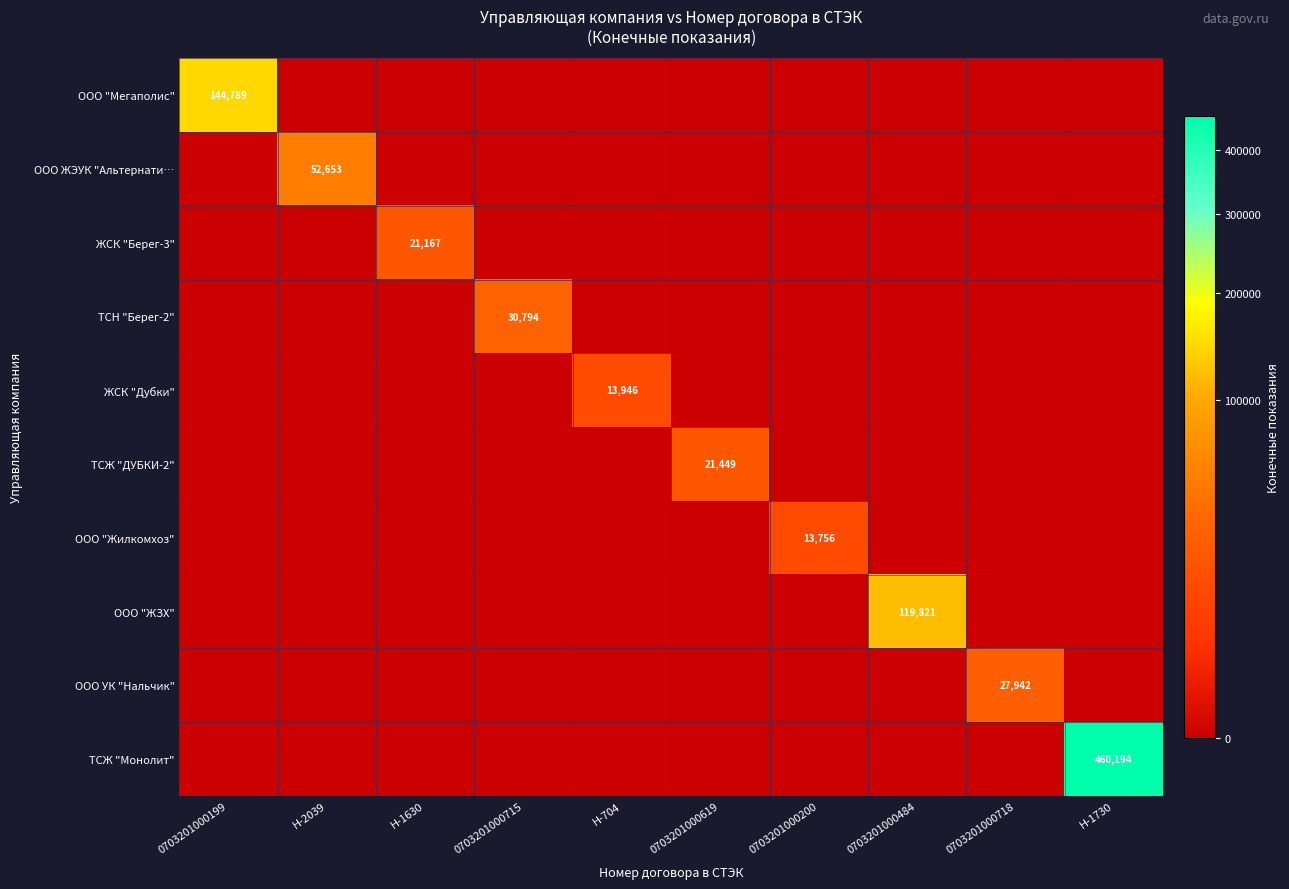

Is the value of ТСЖ "Монолит" at Н-1730 greater than the value of ТСН "Берег-2" at 0703201000715?

Yes